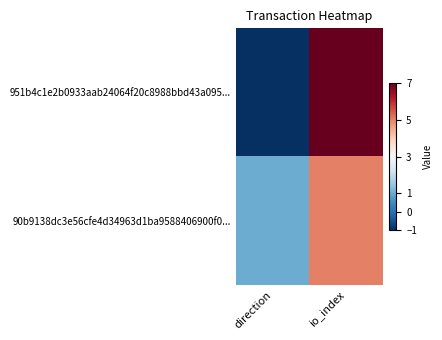

At io_index, list the series in order from smallest to largest.

90b9138dc3e56cfe4d34963d1ba9588406900f0..., 951b4c1e2b0933aab24064f20c8988bbd43a095...